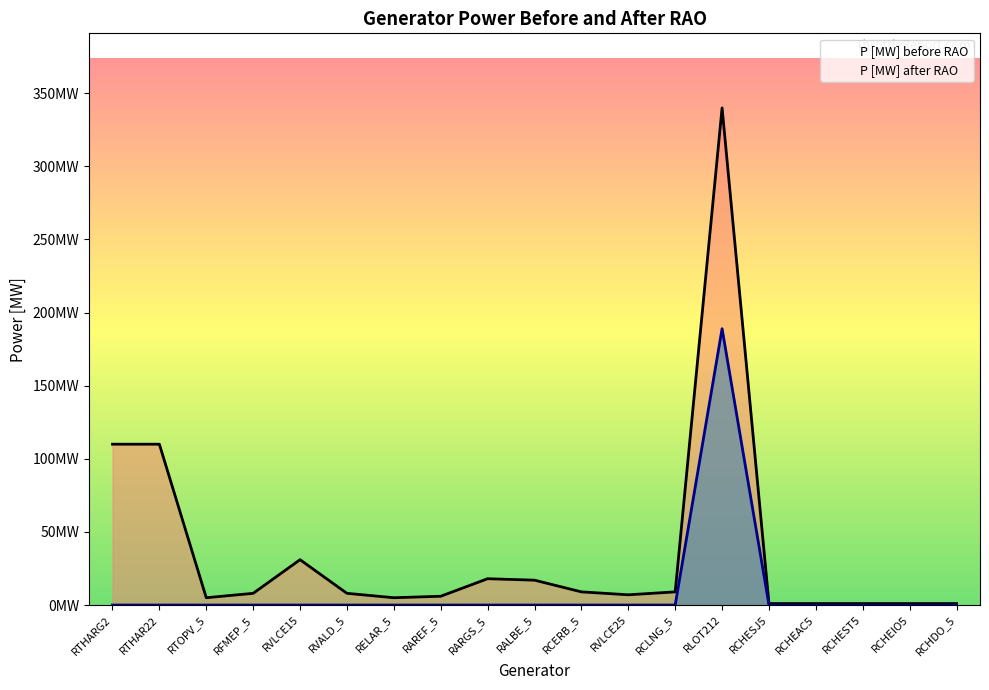

What is the label of the 10th point from the right?

RALBE_5